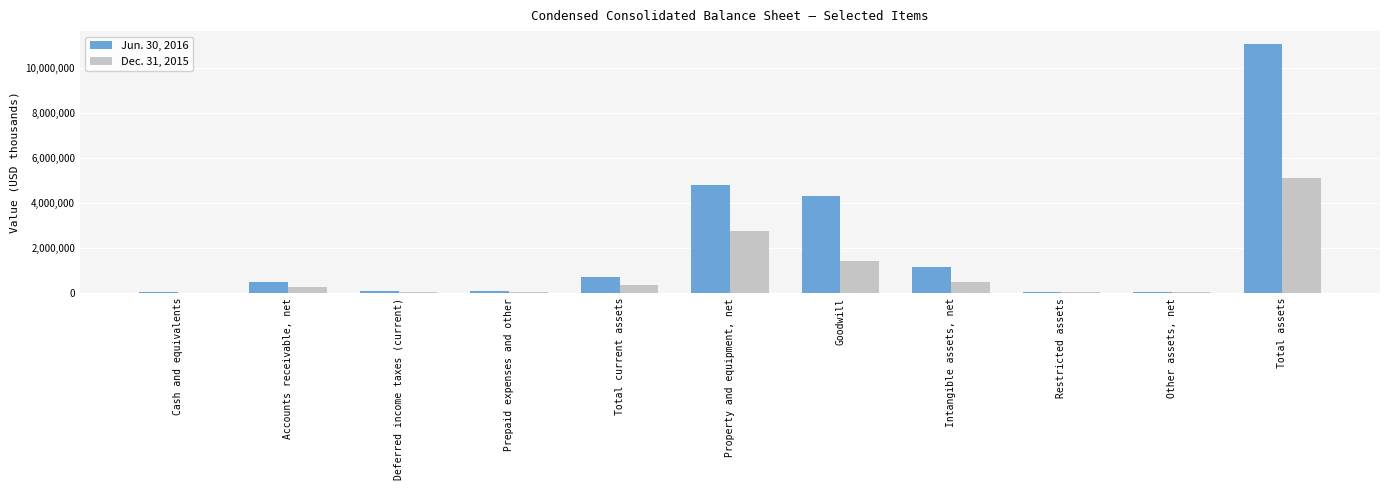

How many groups of bars are there?

11